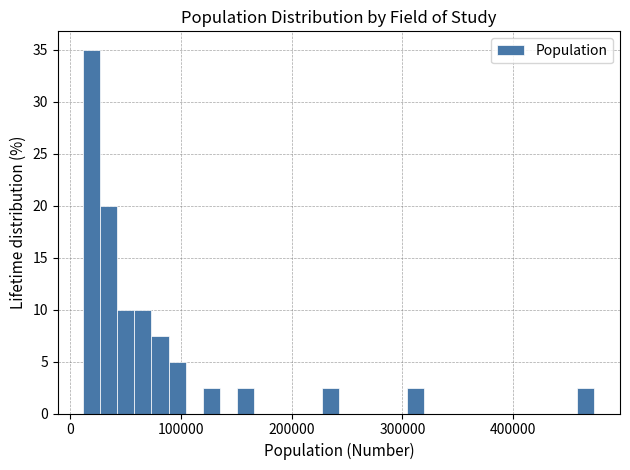

Around what value on the x-axis is the tallest bar? Give the approximate position of its centre, as read against the axis.

20000